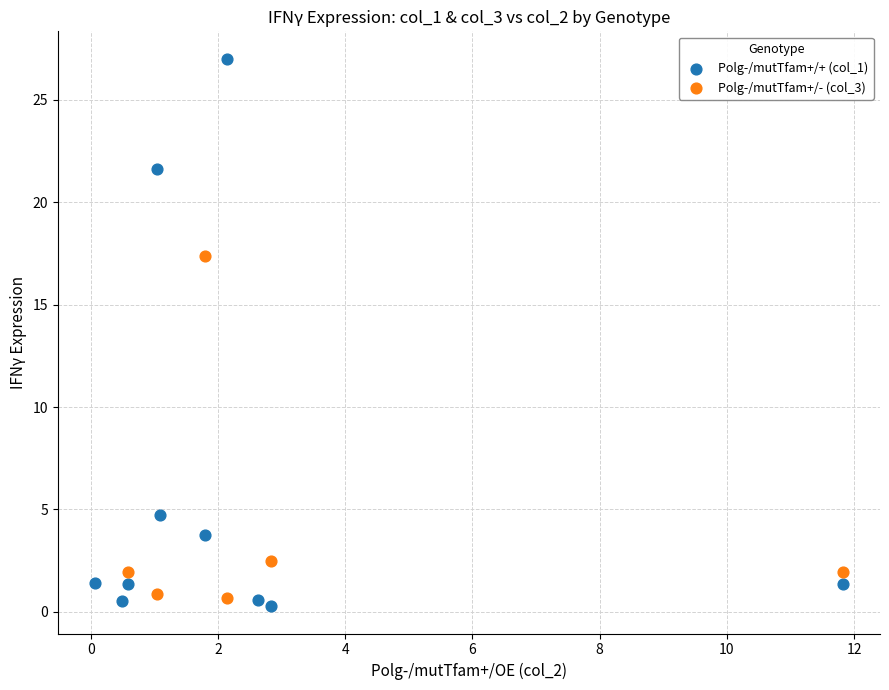

Which series has the largest Y range (max minus min)?

Polg-/mutTfam+/+ (col_1)